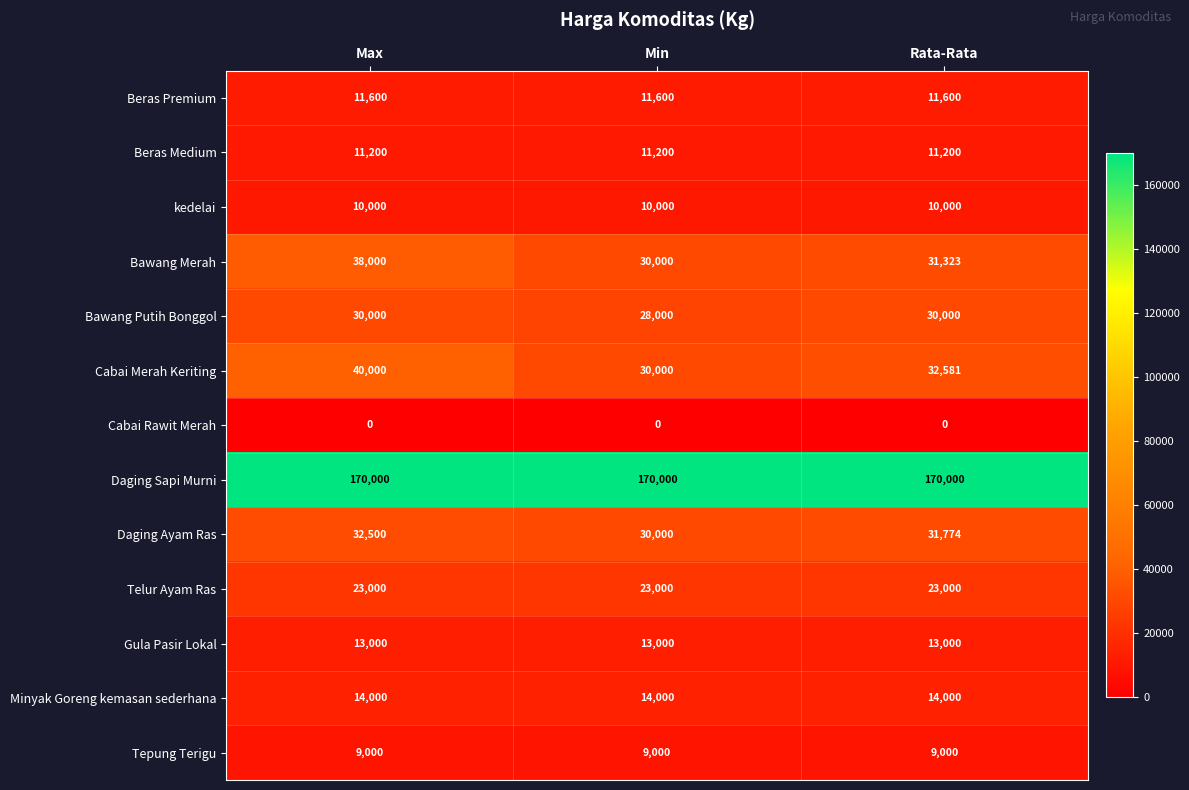

What is the difference between the maximum and second lowest values in the Cabai Merah Keriting series?

7419